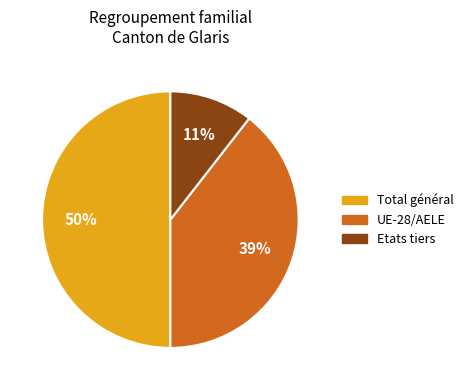

Is Etats tiers the majority of the pie?

No